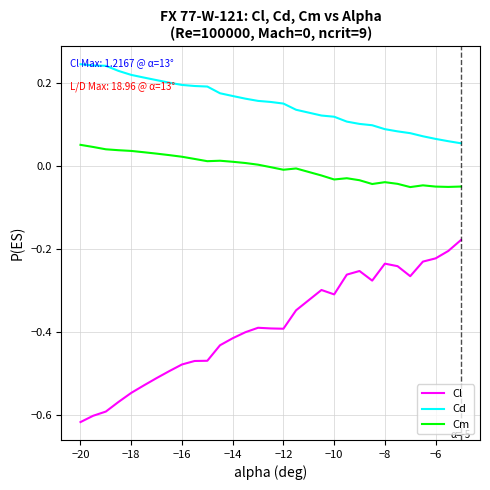

True or false: Cl and Cm cross at least once.

False